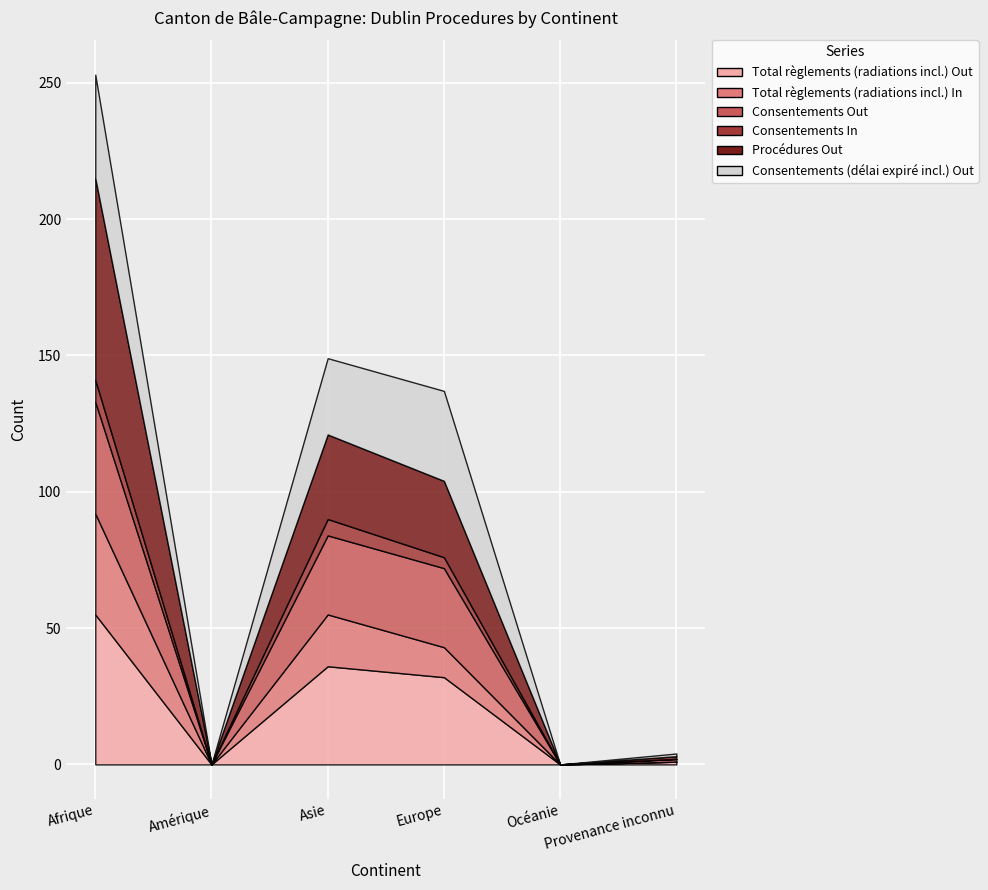

True or false: Total règlements (radiations incl.) Out and Consentements Out cross at least once.

False